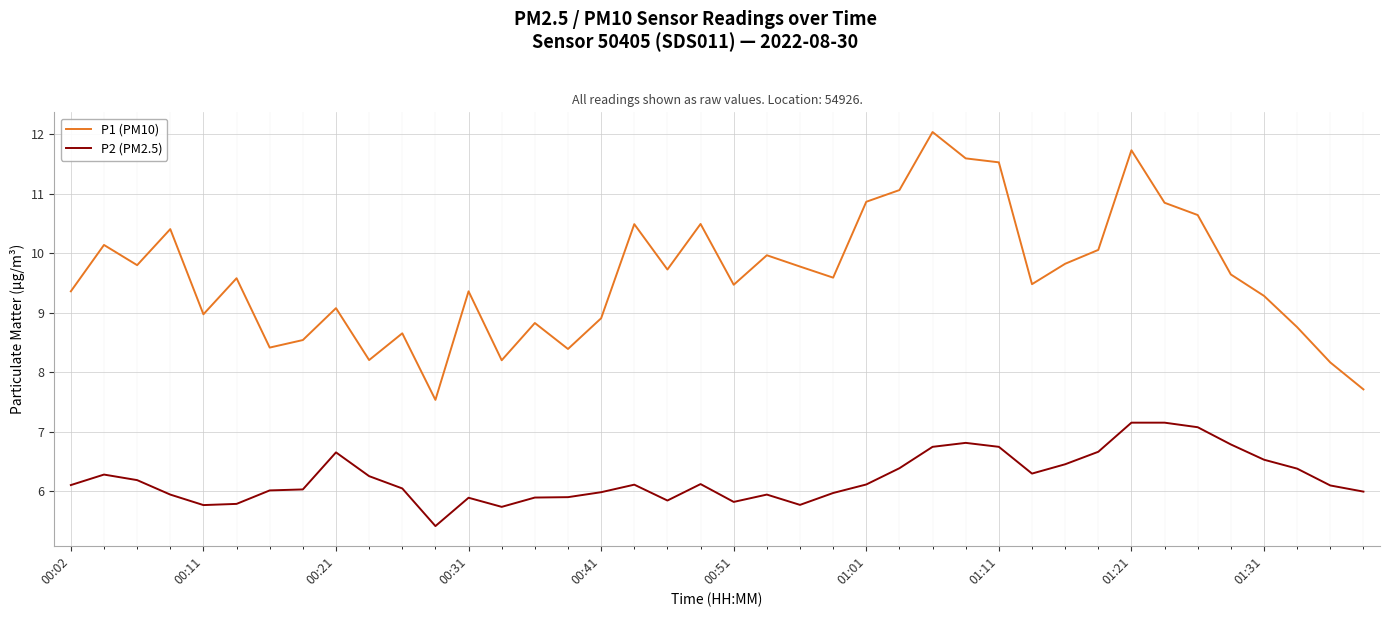

List the series in order of their peak value, highest first.

P1 (PM10), P2 (PM2.5)